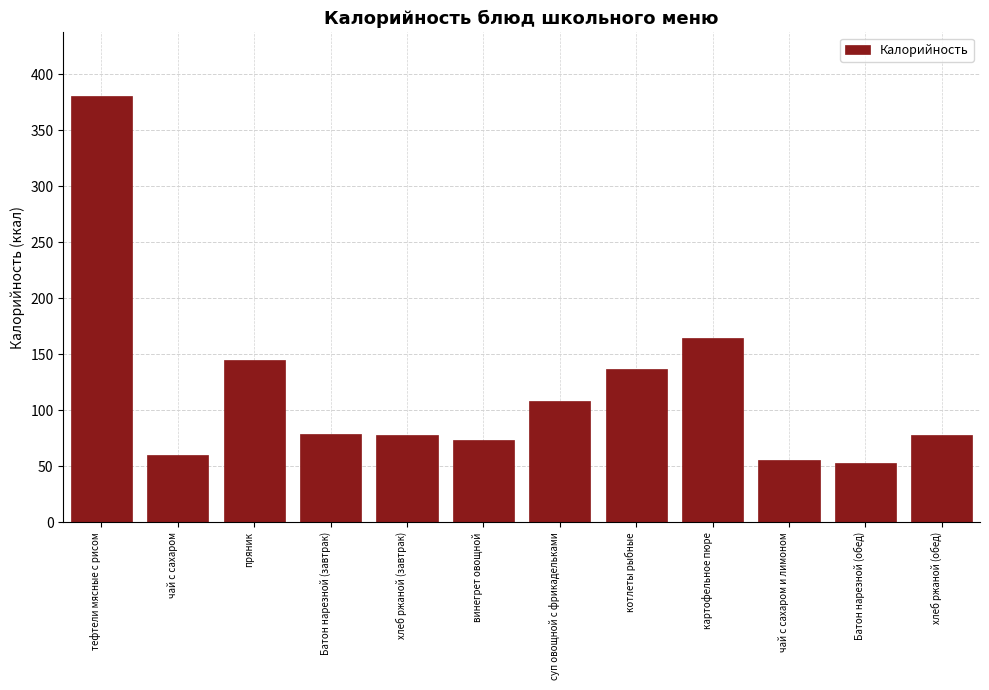

What is the value of the 6th bar from the left?

73.2